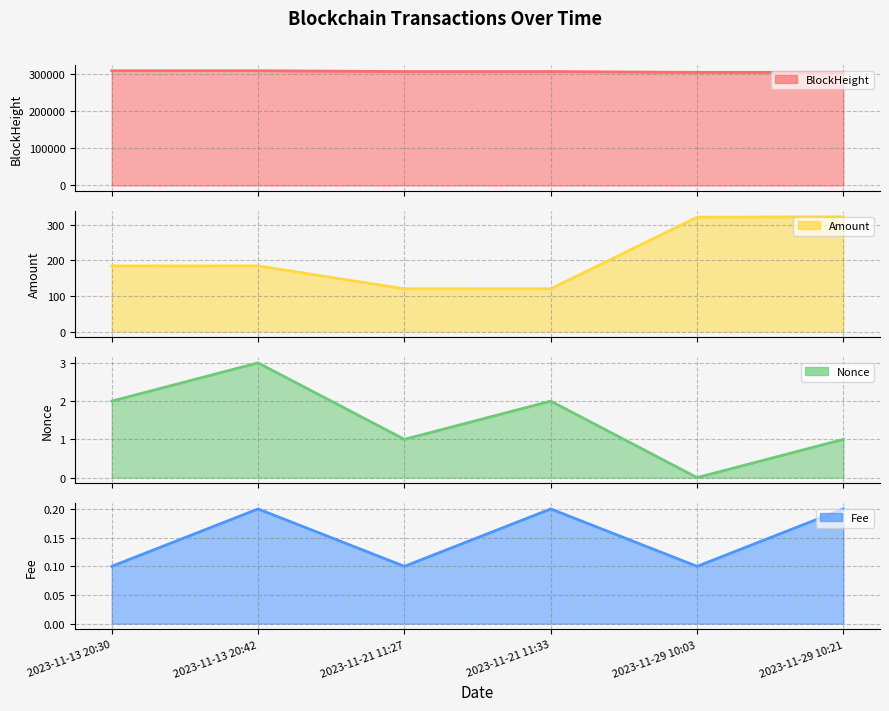

Rank the categories by Nonce value from highest to lowest.

2023-11-13 20:42, 2023-11-13 20:30, 2023-11-21 11:33, 2023-11-21 11:27, 2023-11-29 10:21, 2023-11-29 10:03